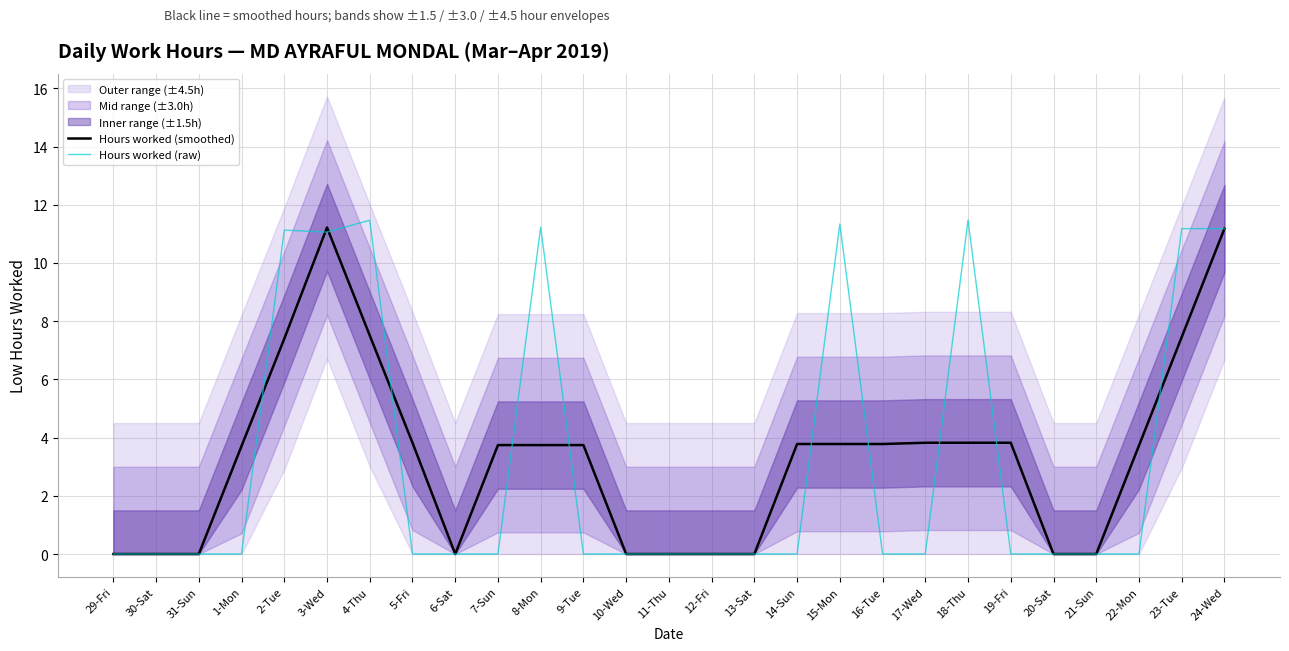

How many values in the Hours worked (raw) series exceed 0?

8